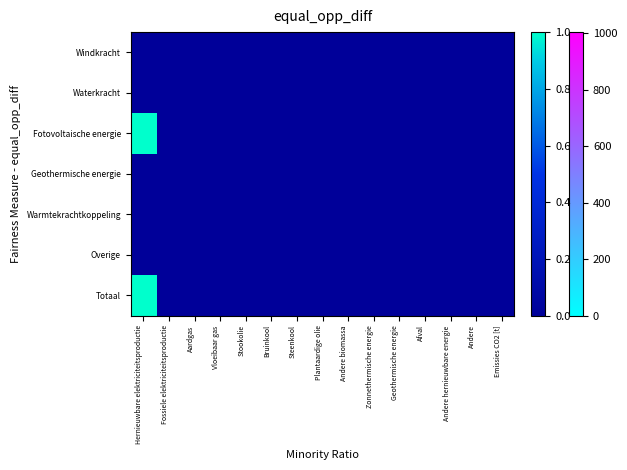

Rank the series by their maximum value, from highest to lowest.

Fotovoltaische energie, Totaal, Windkracht, Waterkracht, Geothermische energie, Warmtekrachtkoppeling, Overige